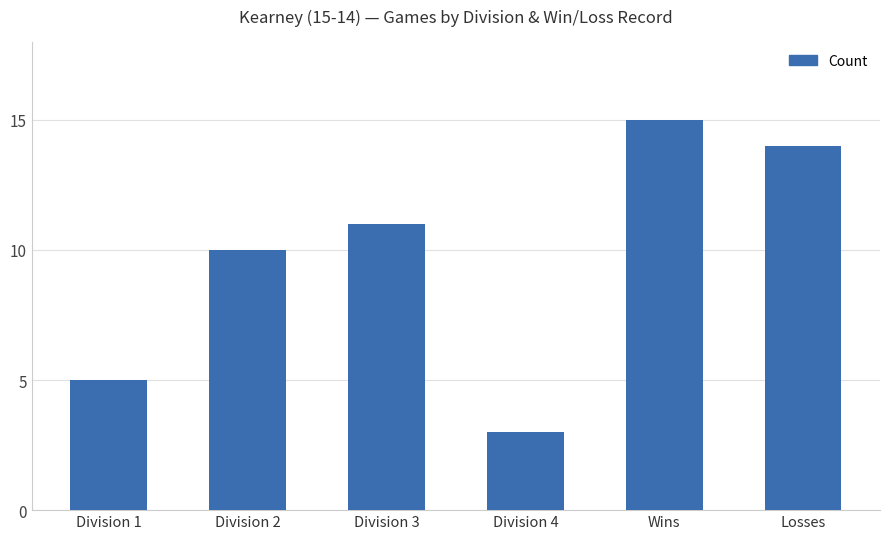

What is the label of the 3rd bar from the right?

Division 4